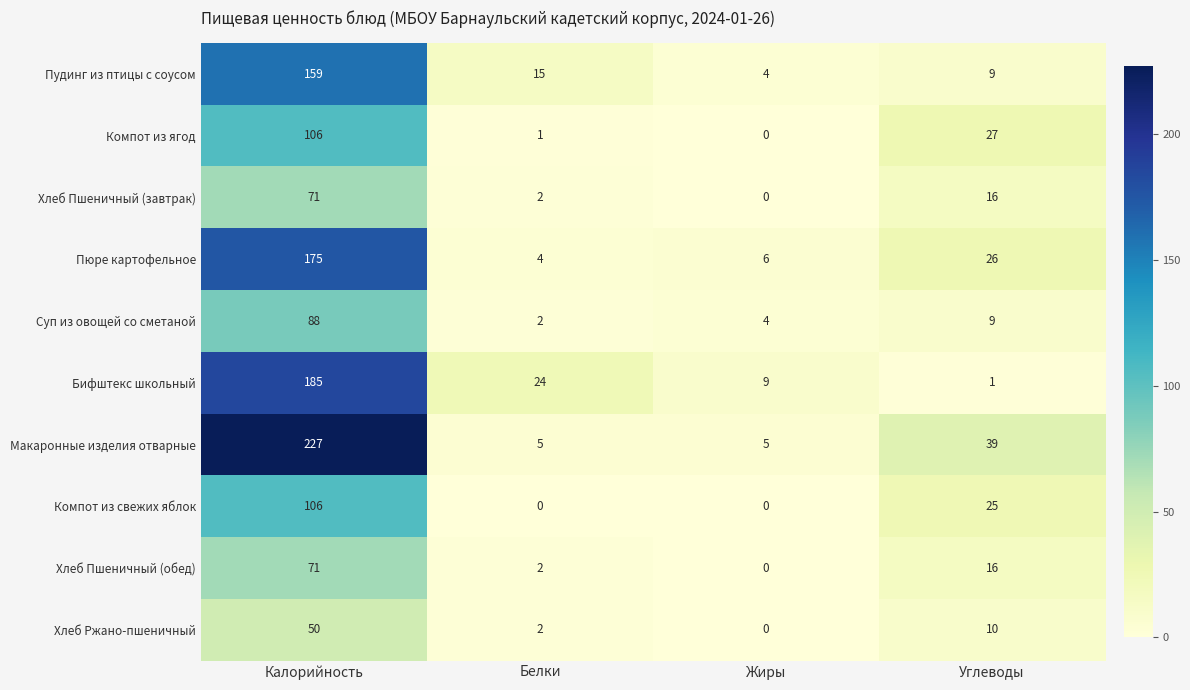

What is the difference between the Компот из ягод values at Калорийность and Углеводы?

79